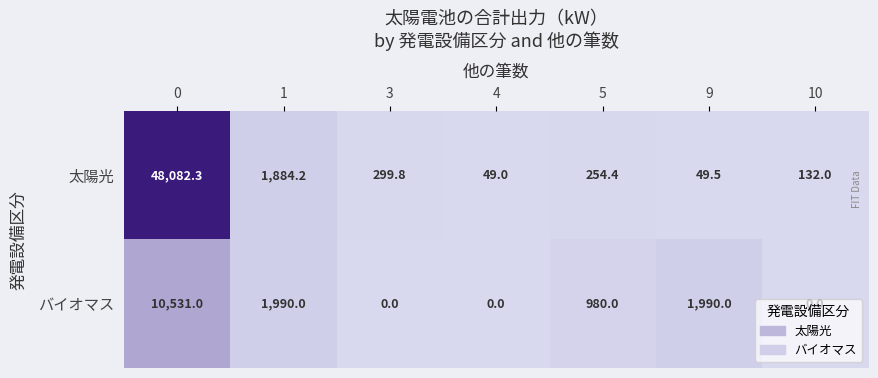

What is the maximum value shown in the chart?

48082.3